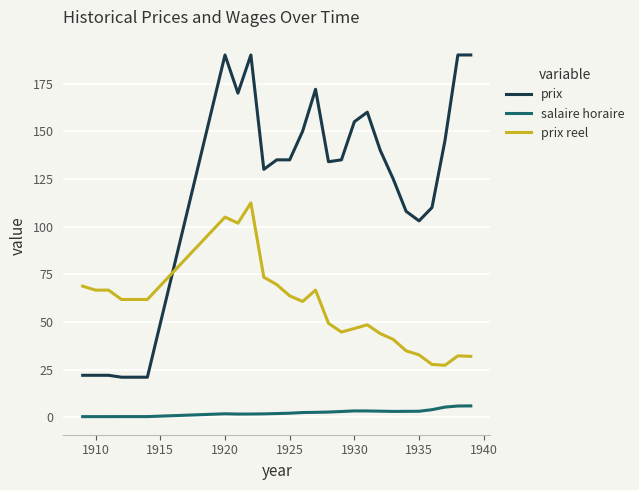

Which series has the widest spread of values?

prix